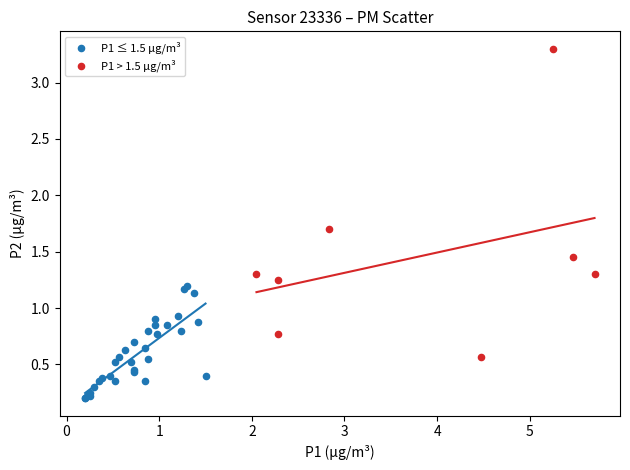

Which series reaches the maximum Y coordinate?

P1 > 1.5 µg/m³